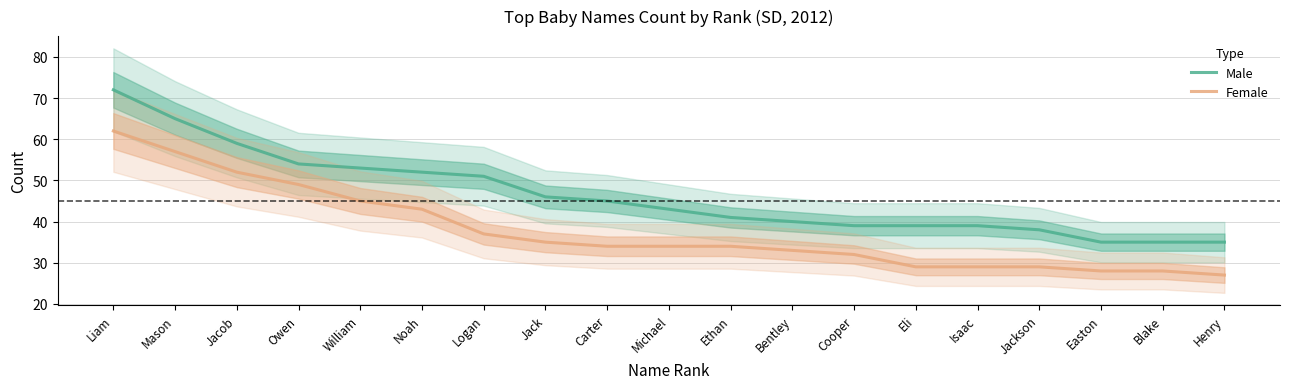

How many lines are shown in the chart?

2